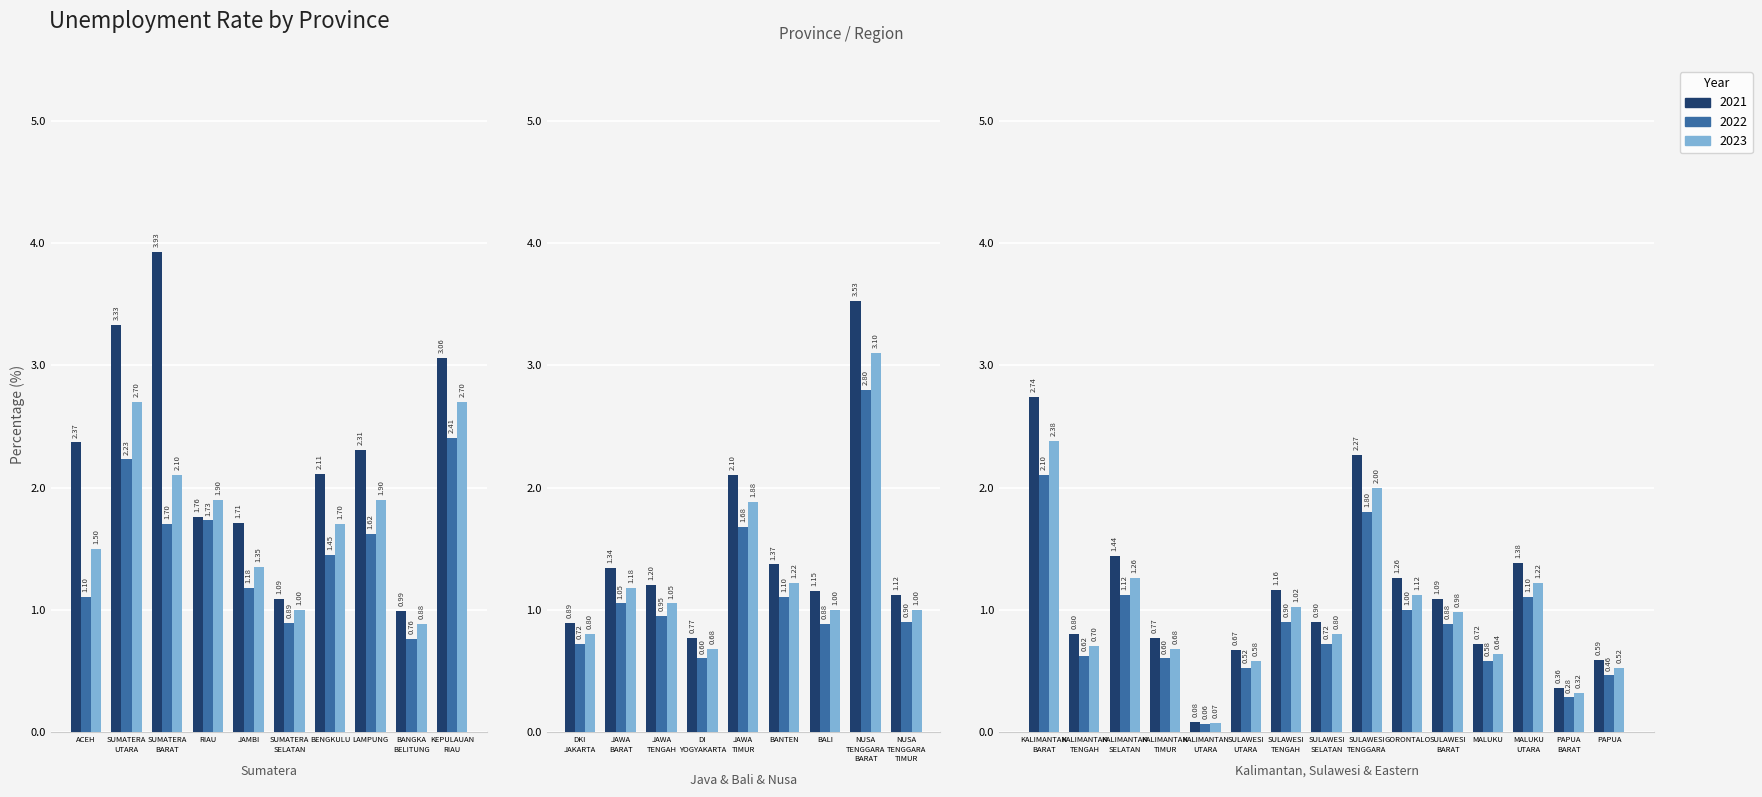

Which category has the lowest value in the 2022 series?

KALIMANTAN_UTARA